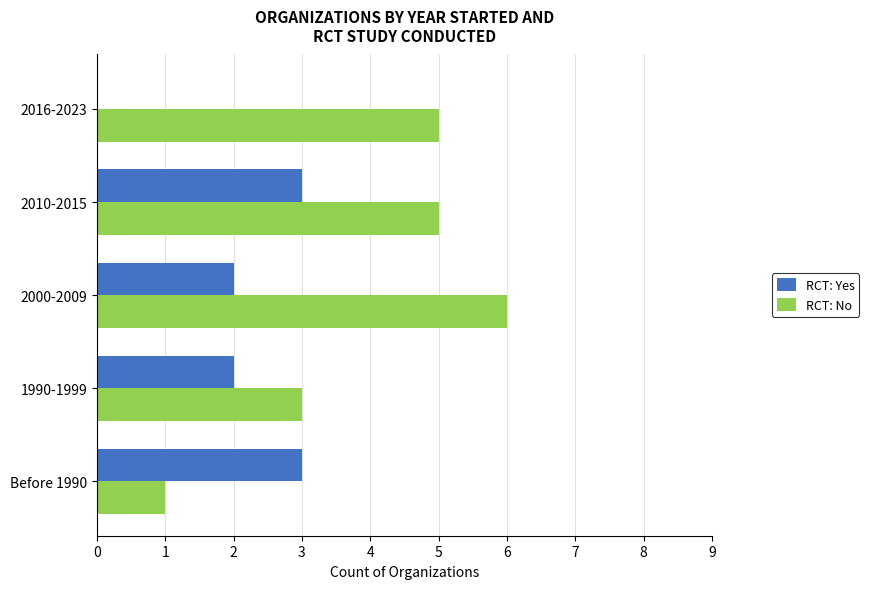

What is the maximum value for RCT: Yes?

3